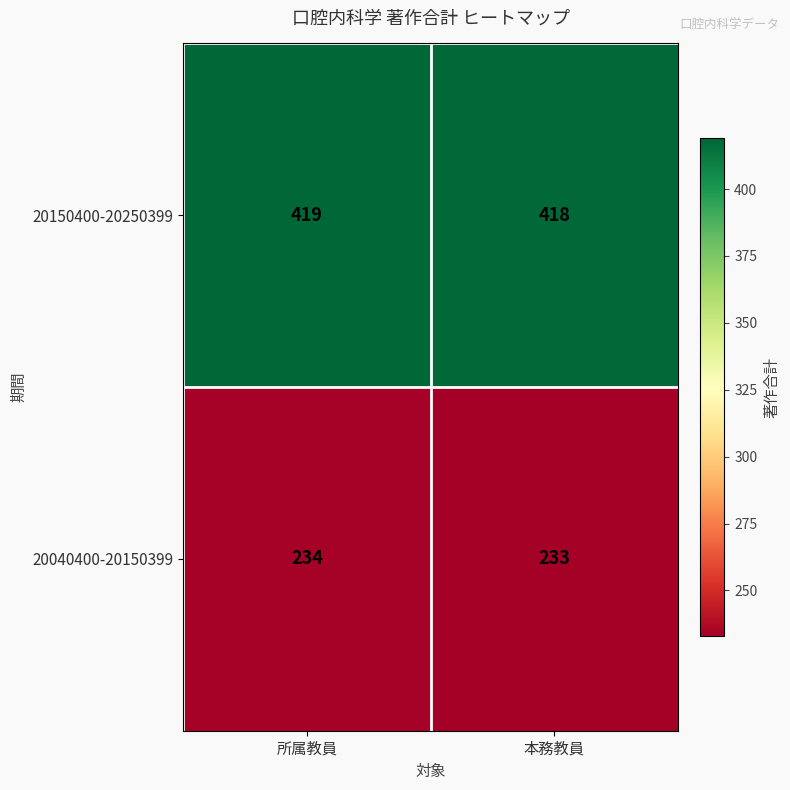

Which category has the lowest value across all series?

本務教員